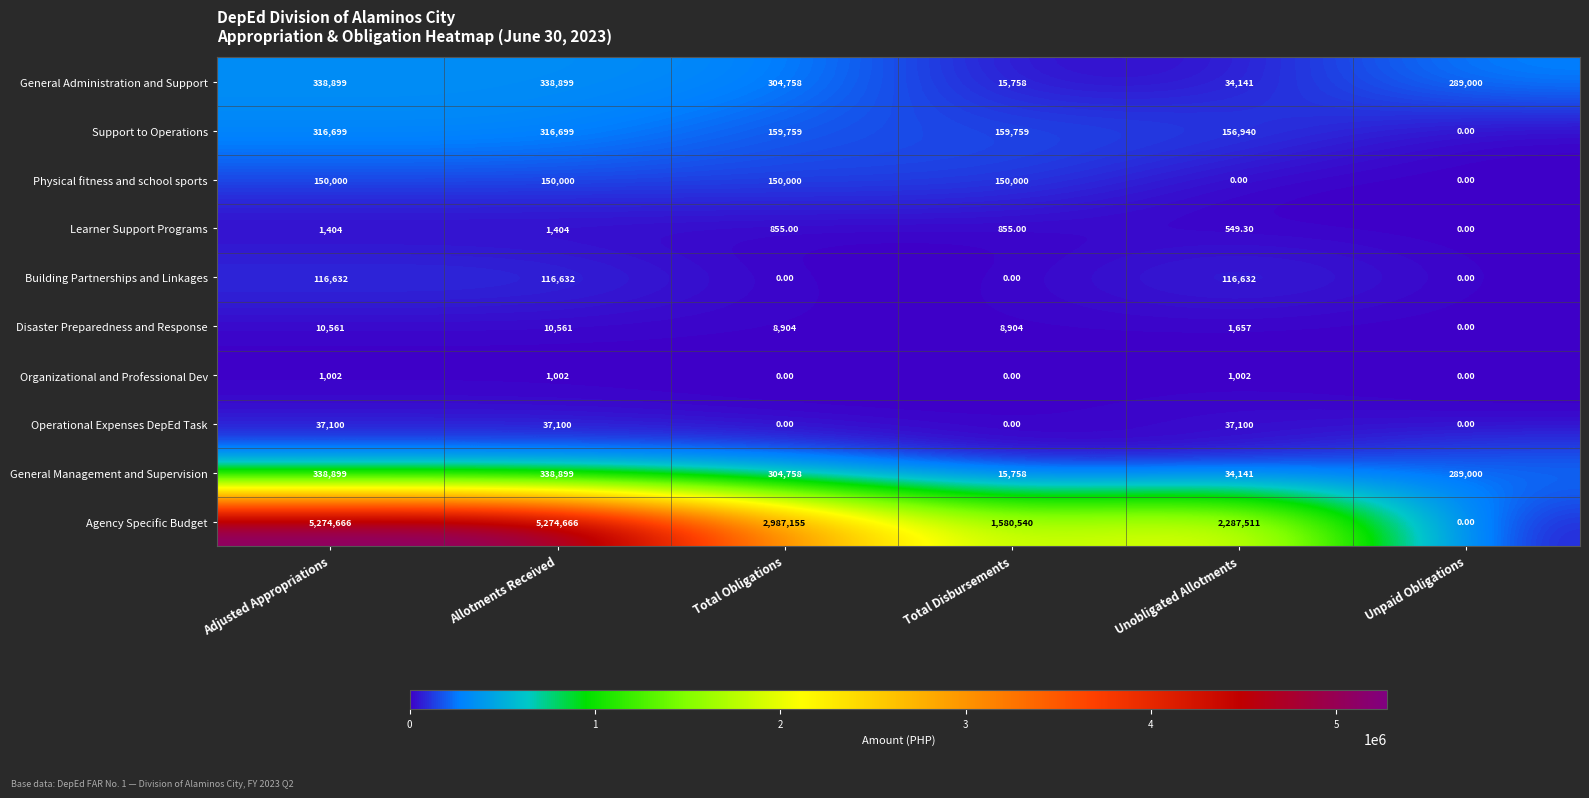

What is the difference between the highest and lowest values at Allotments Received?

5273664.0